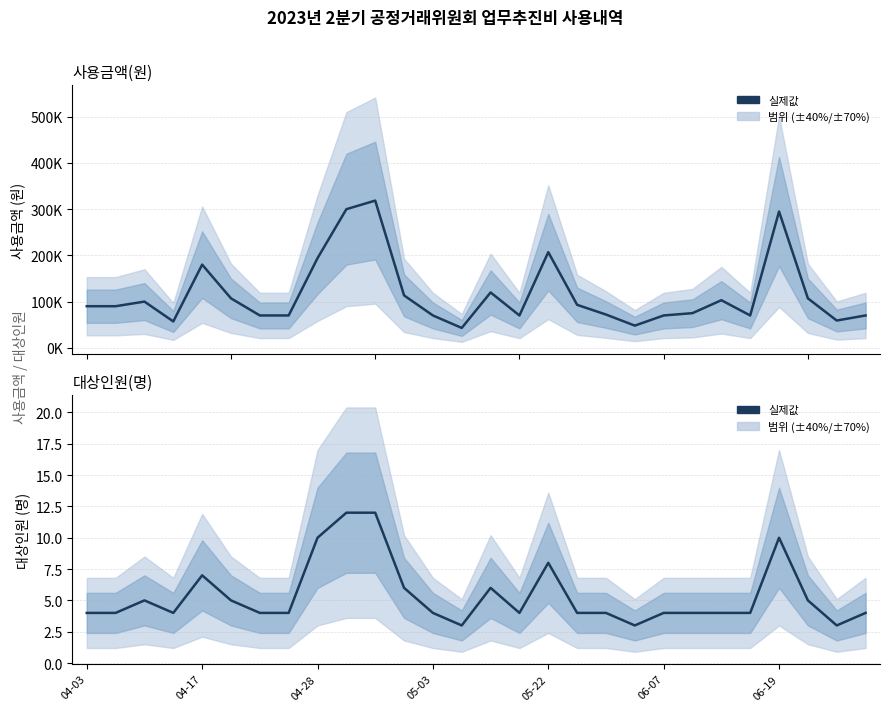

Reading left to right, what are all the values shown in this chart?

사용금액(원): 90000	90000	100000	57000	180000	107000	70000	70000	194000	300000	318600	113400	70000	43000	119800	70000	207000	93000	72000	48000	70000	75000	103000	70000	295000	107000	59000	70000
대상인원(명): 4	4	5	4	7	5	4	4	10	12	12	6	4	3	6	4	8	4	4	3	4	4	4	4	10	5	3	4